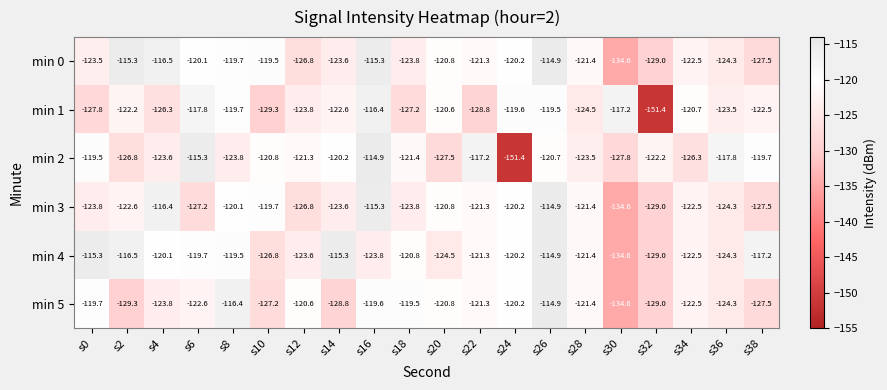

The min 4 series shows -61.5 at s26. True or false?

False